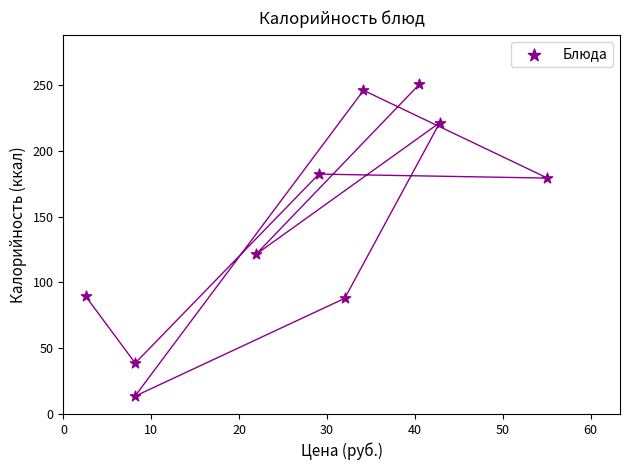

What is the range of X values (max minus min)?

52.6